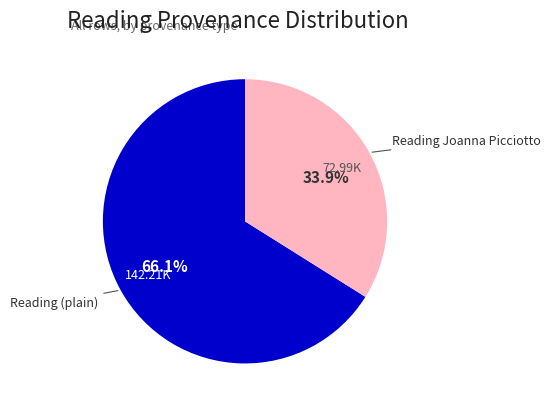

Count the number of slices in the pie.

2